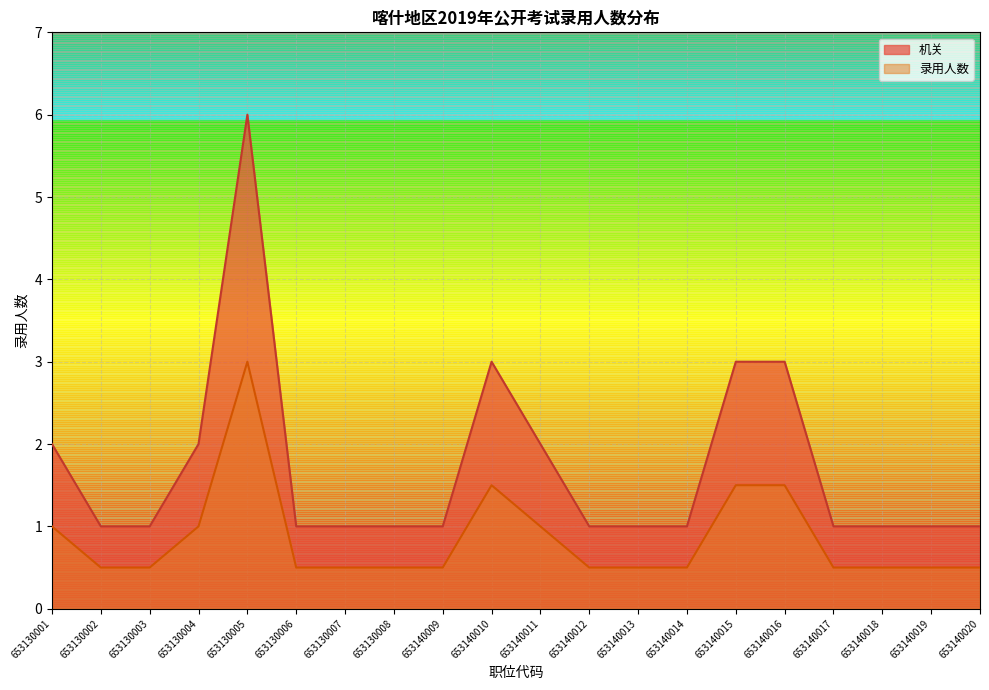

How many interior local peaks does the 录用人数 series have?

2